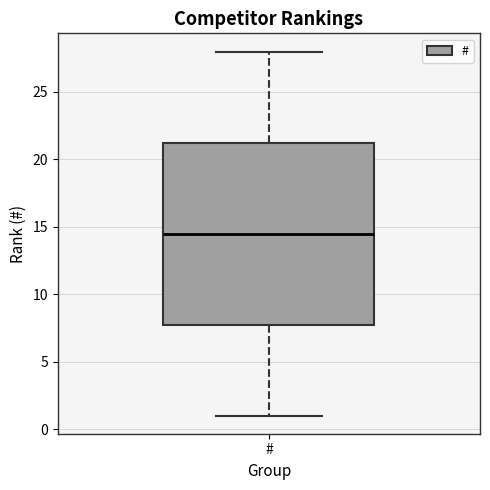

Where does the upper whisker of the box for # end on the y-axis? The values are not printed on the chart, so give them approximately, as read against the axis.

28.0